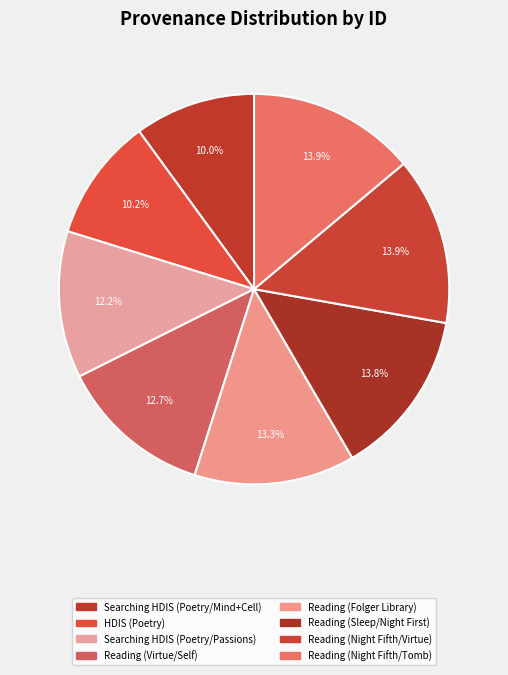

How many segments does this pie chart have?

8